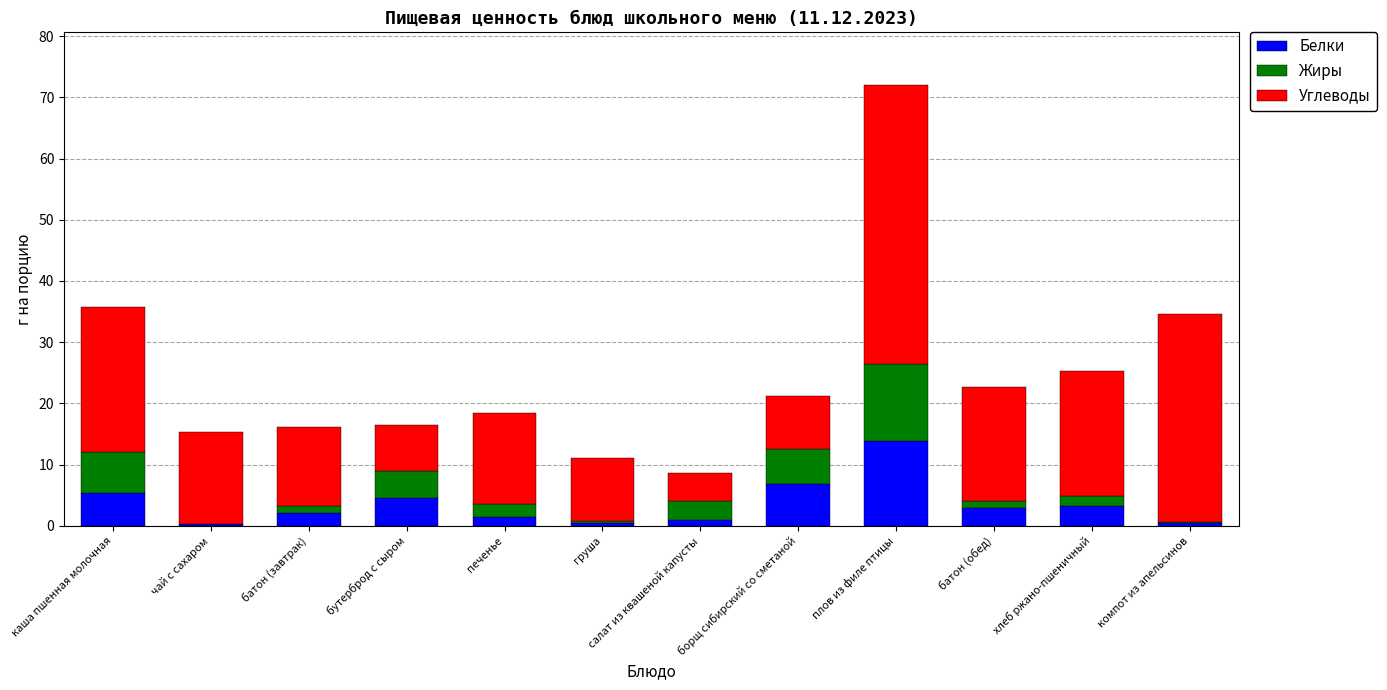

At which label does Белки first exceed 2?

каша пшенная молочная